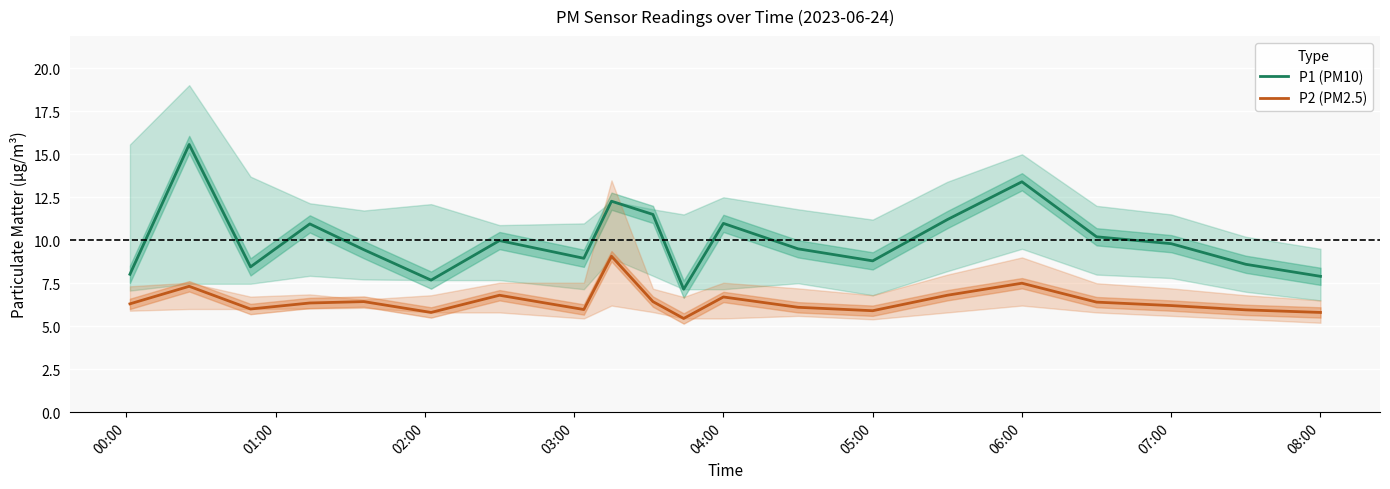

What is the minimum value for P1 (PM10)?

7.2